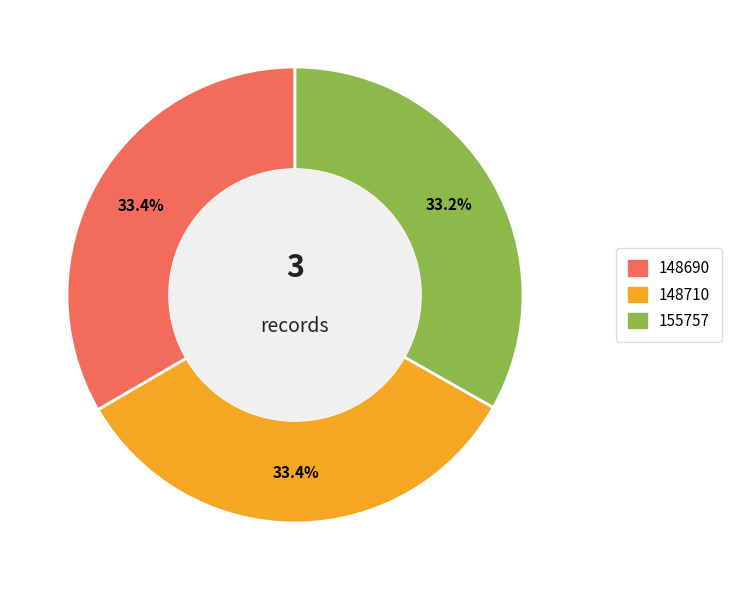

To the nearest percent, what portion does 148690 represent?

33%